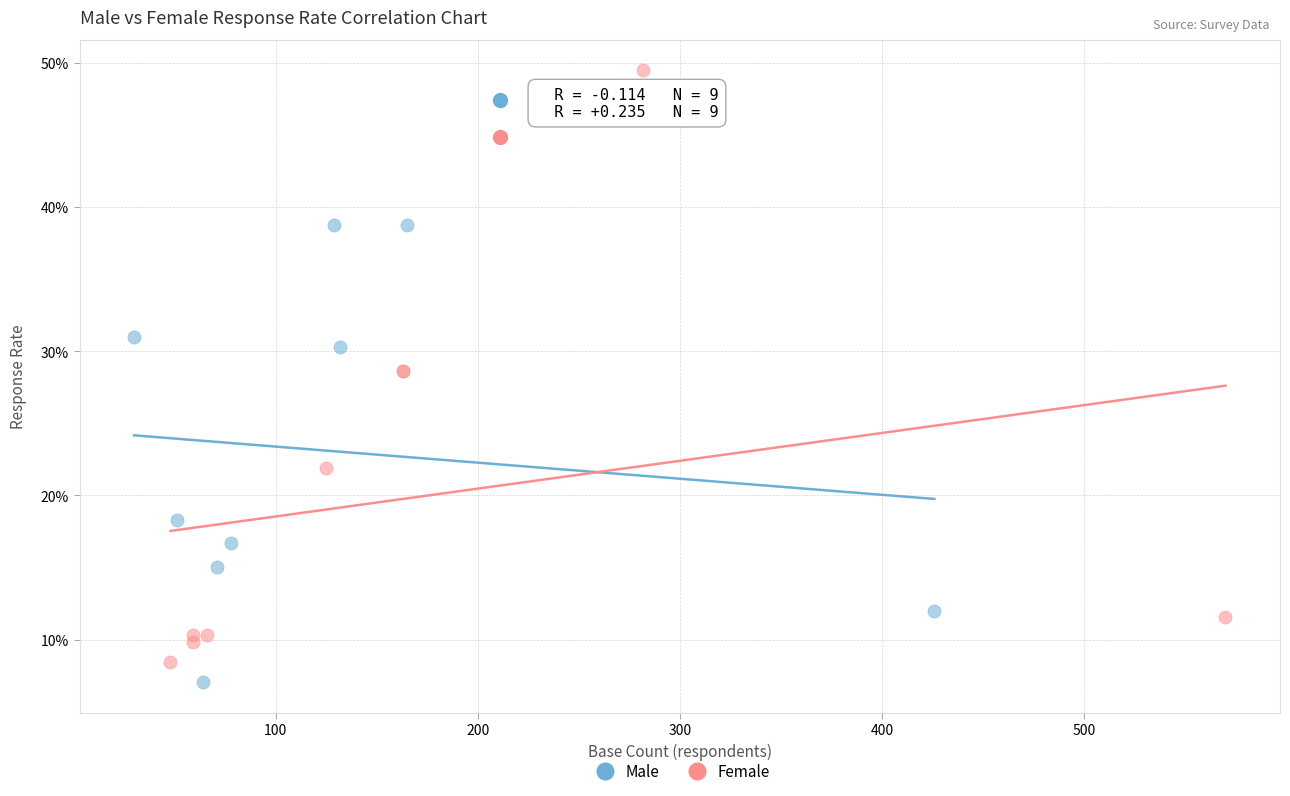

Which series has the largest Y range (max minus min)?

Female